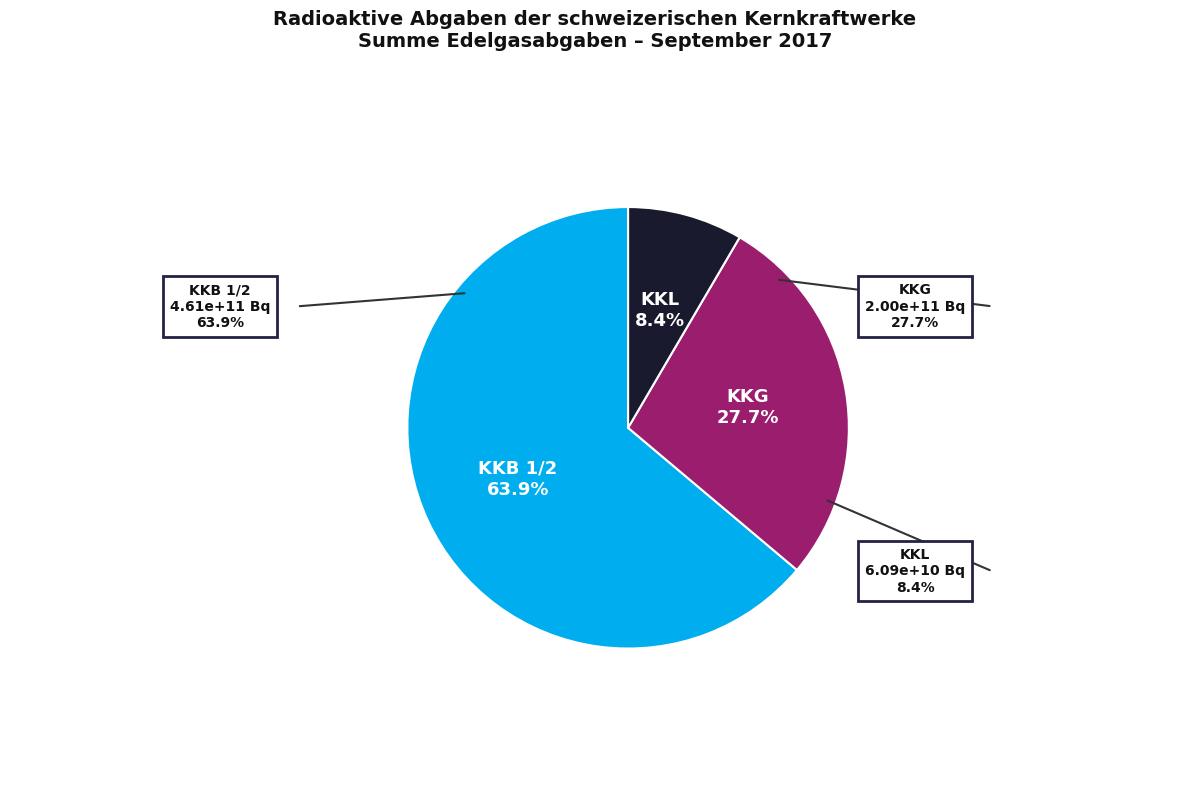

Is there any slice that represents more than half of the pie?

Yes